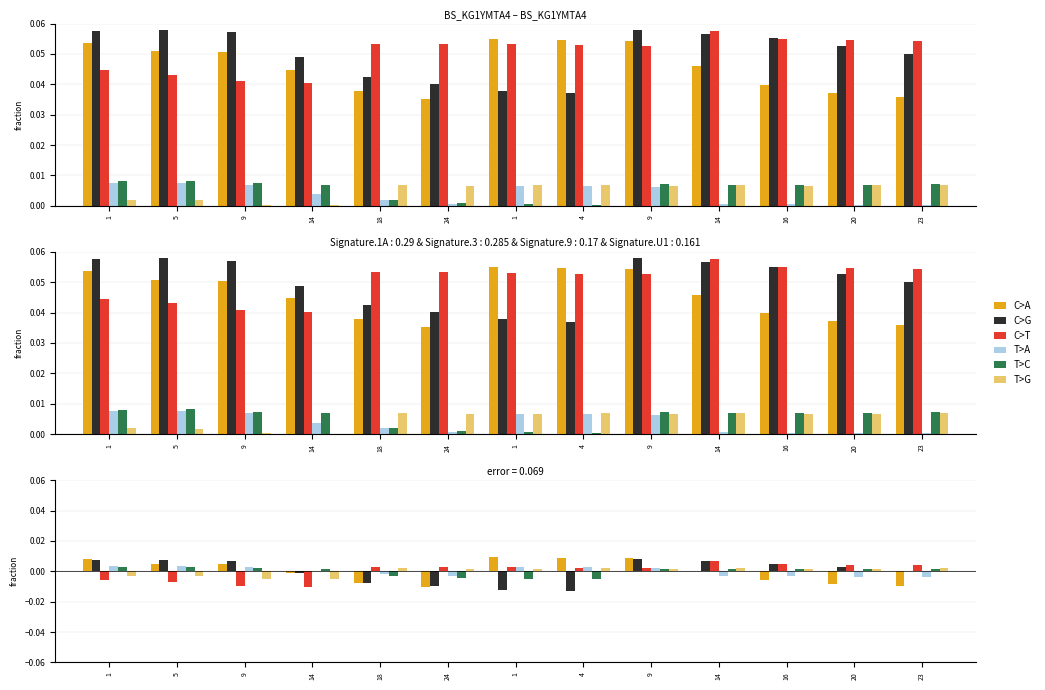

True or false: C>A has a value of 0.0 at 5.

False